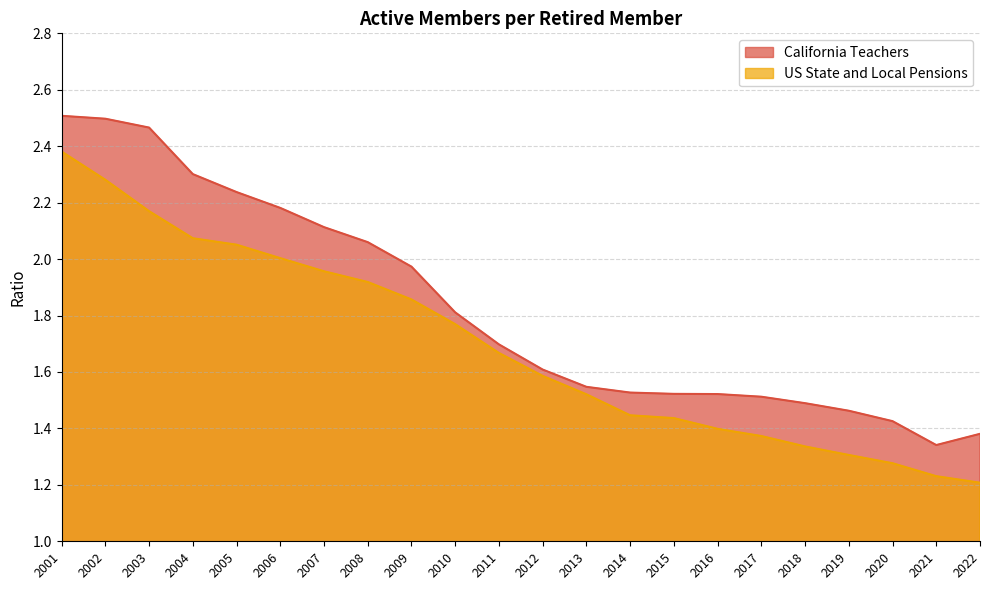

Rank the series at 2017 from lowest to highest value.

US State and Local Pensions, California Teachers